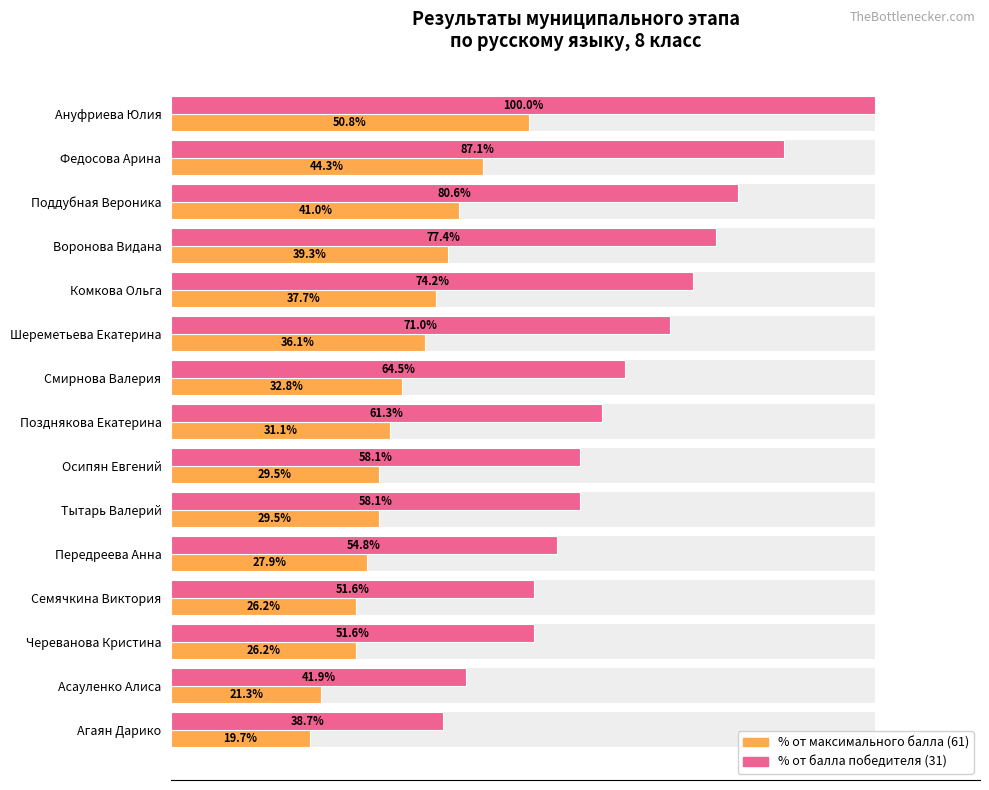

Is the value of Кол-во баллов (% от макс.) at Федосова Арина greater than the value of Кол-во баллов (% от победителя) at Череванова Кристина?

No